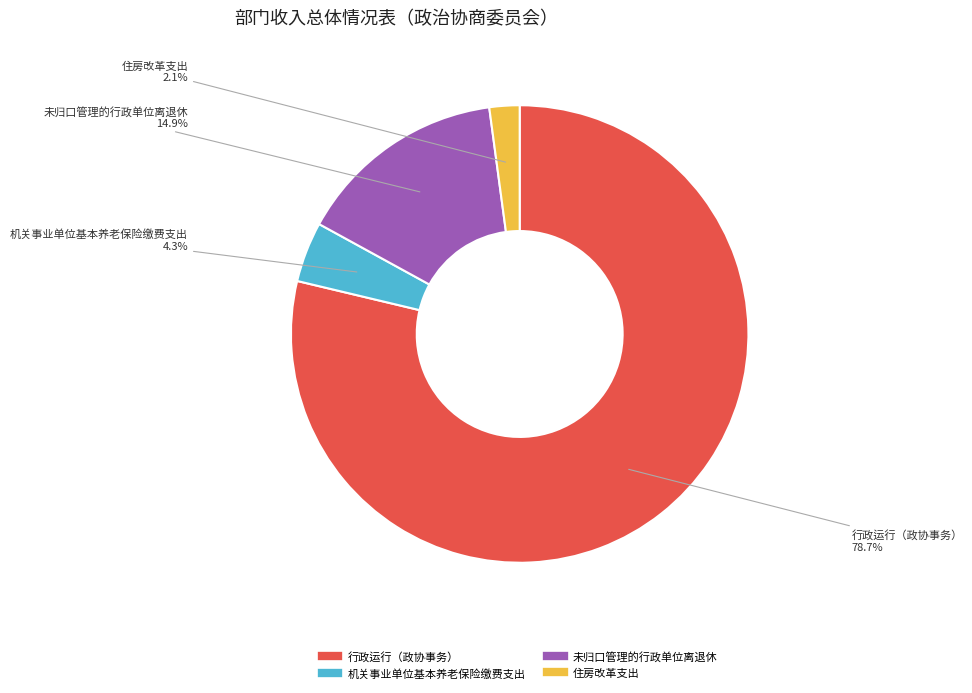

What percentage is the 行政运行（政协事务） slice, to the nearest percent?

79%